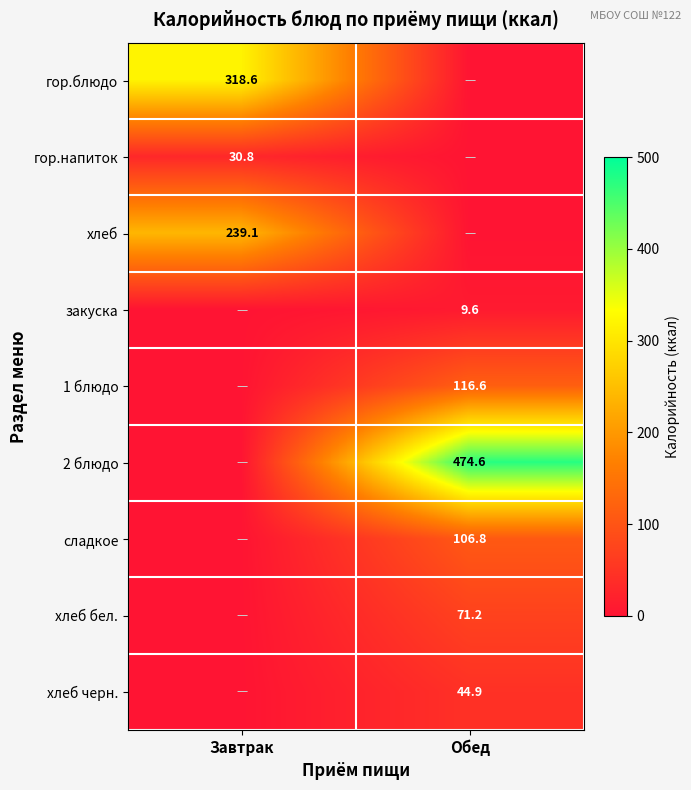

The хлеб бел. series shows 113.8 at Обед. True or false?

False